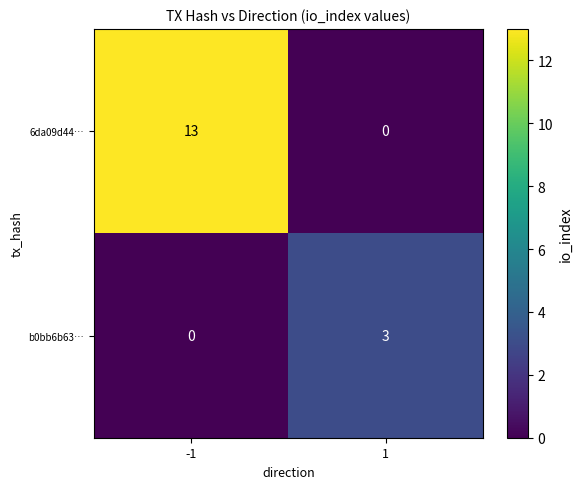

Rank the series by their maximum value, from highest to lowest.

6da09d44…, b0bb6b63…